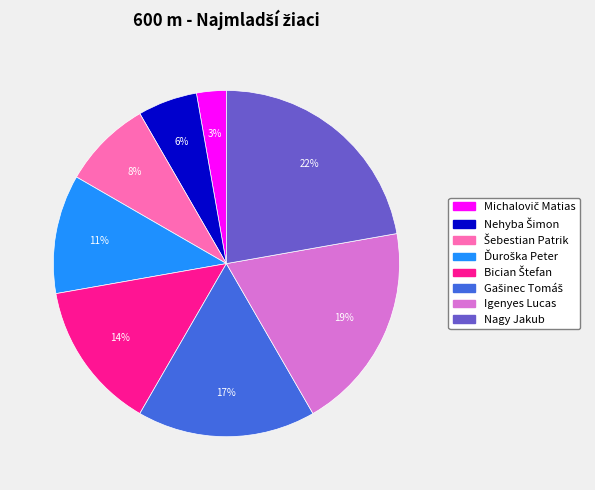

To the nearest percent, what is the difference between the largest and smallest slice percentages?

19%